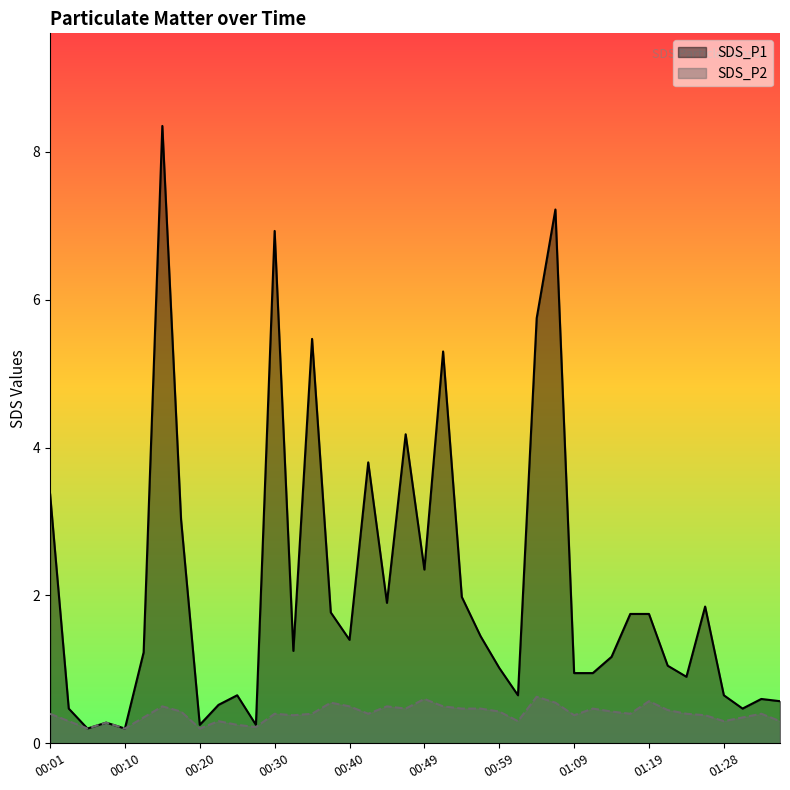

How many lines are shown in the chart?

2